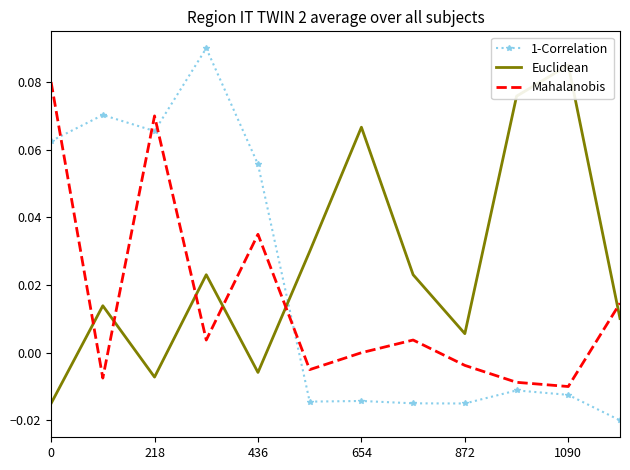

After their last crossing, which series has the higher values: Euclidean or 1-Correlation?

Euclidean